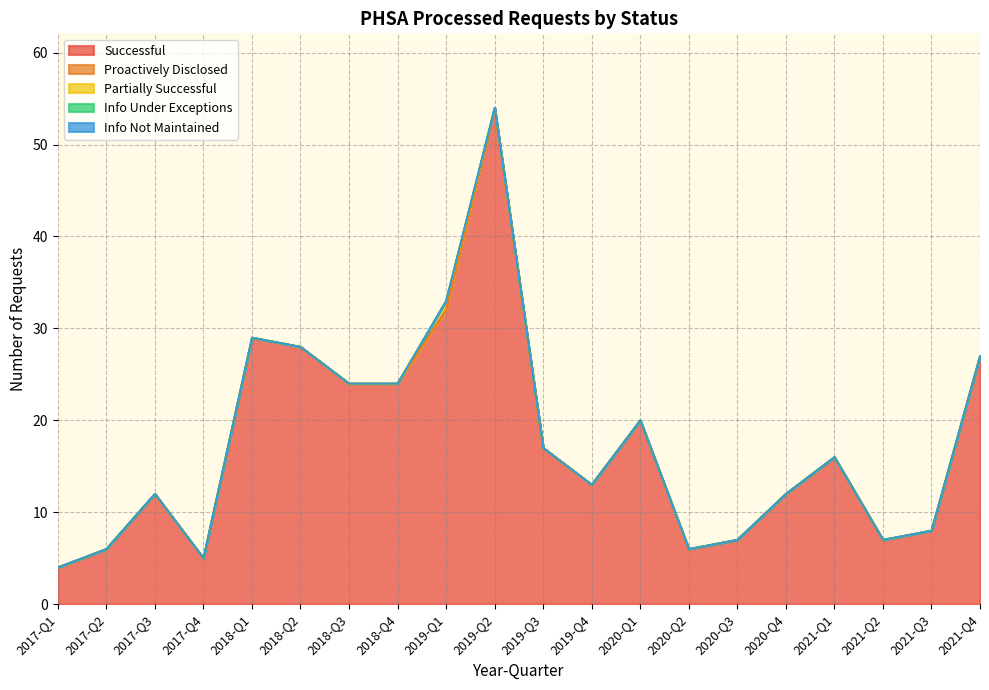

At 2020-Q3, list the series in order from smallest to largest.

Proactively Disclosed, Partially Successful, Info Under Exceptions, Info Not Maintained, Successful